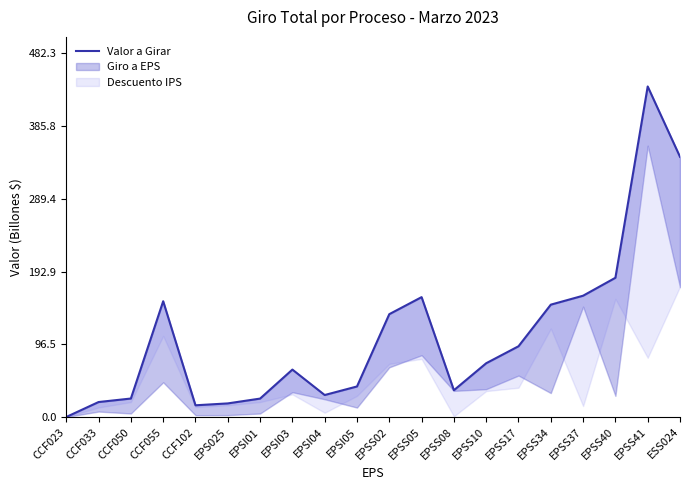

What is the greatest value displayed?

438.4